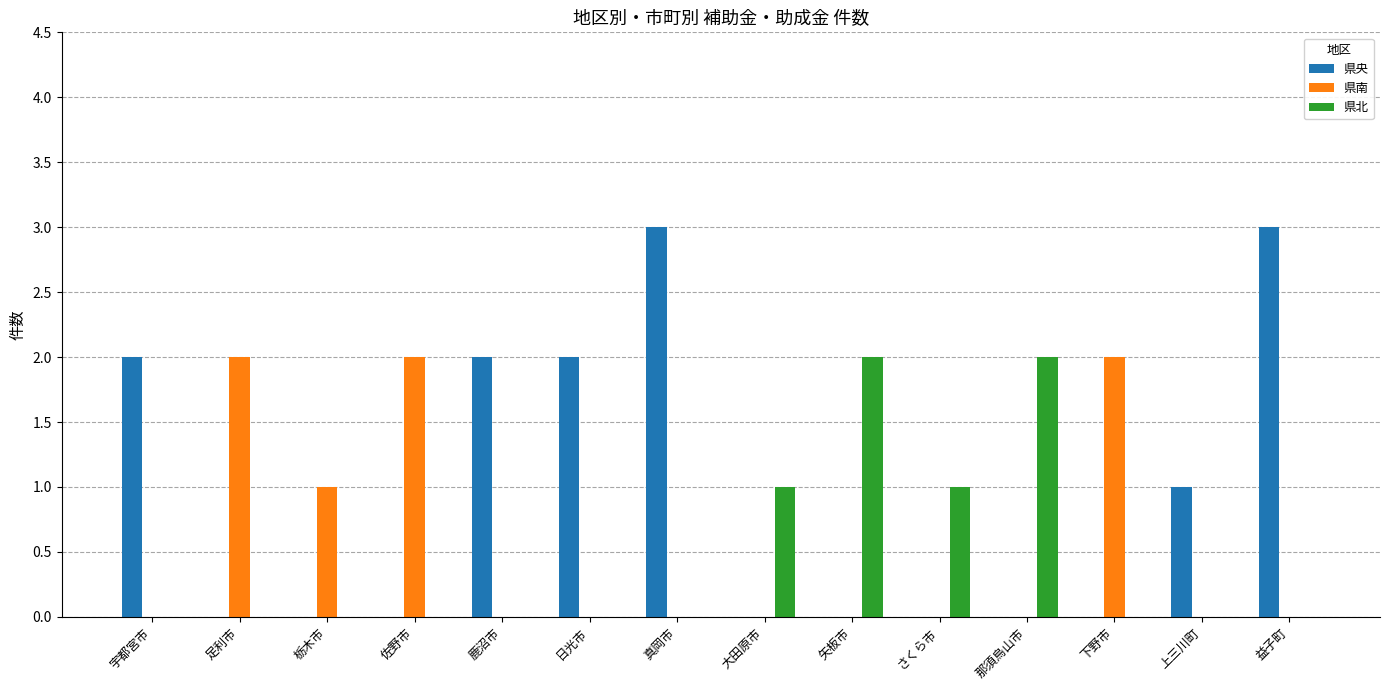

The 県南 series shows 3 at 下野市. True or false?

False